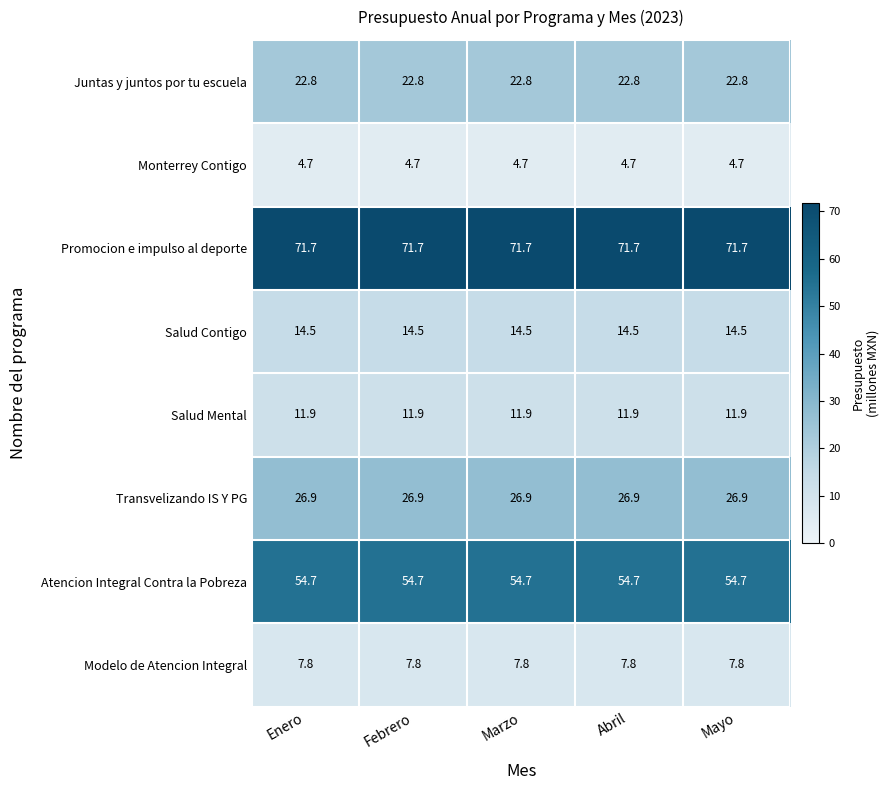

What is the sum of the Salud Mental values at Febrero and Enero?

23.8